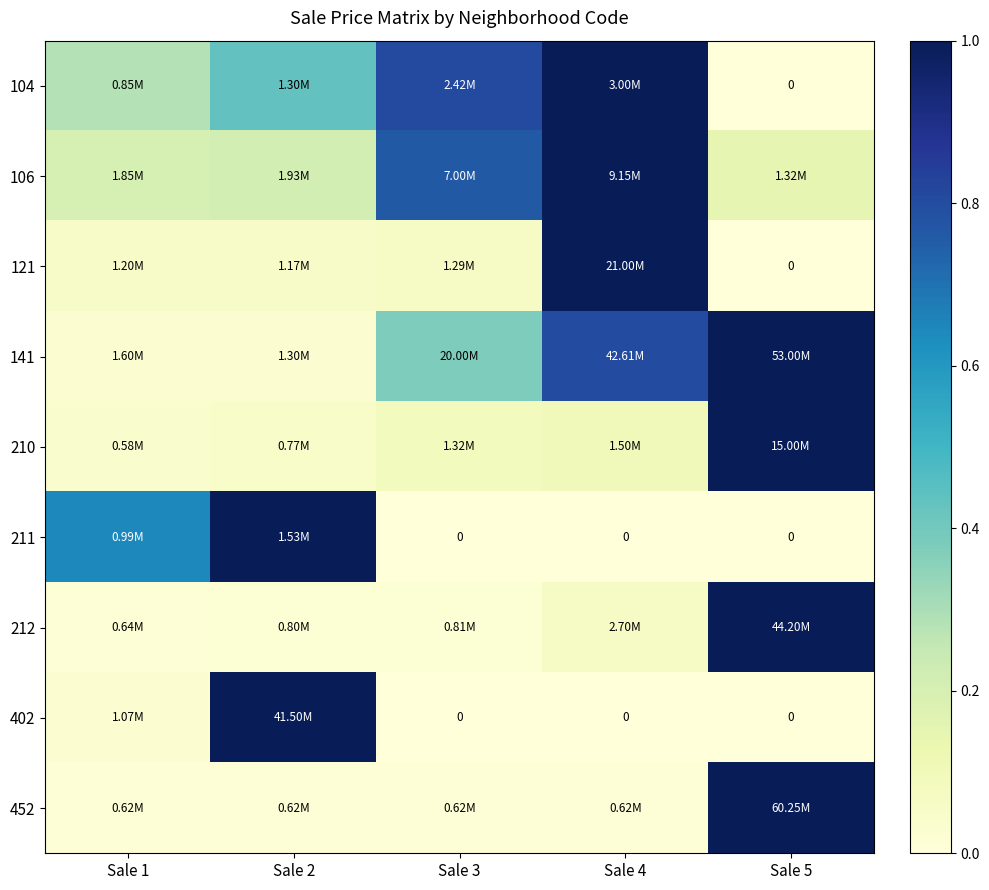

Between Sale 3 and Sale 1, which is larger?

Sale 3